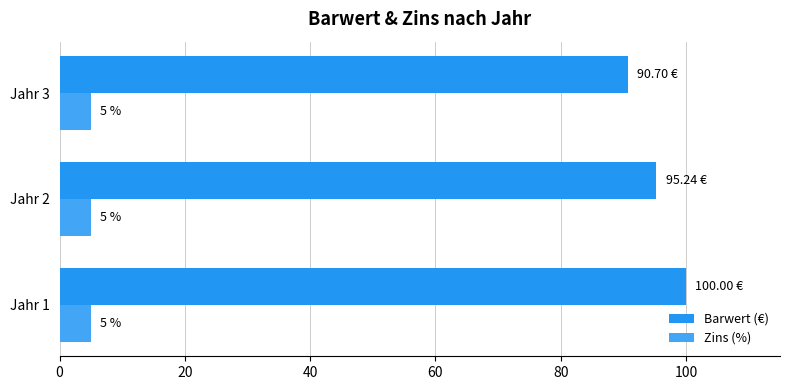

Count the number of categories in the chart.

3